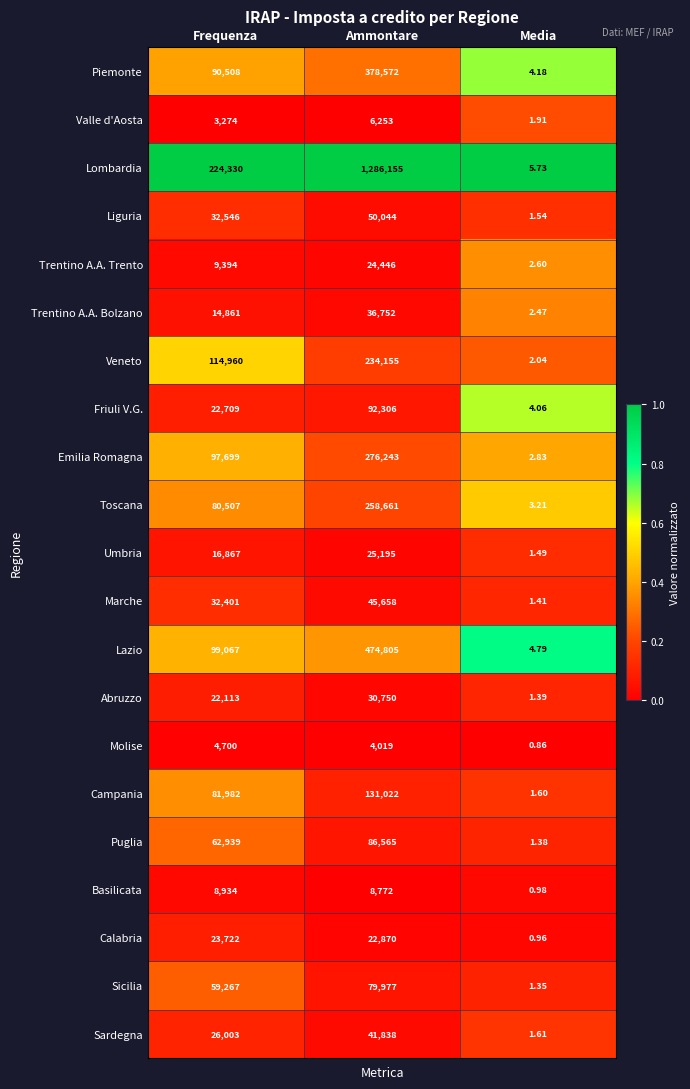

At how many categories does at least one series exceed 0?

3